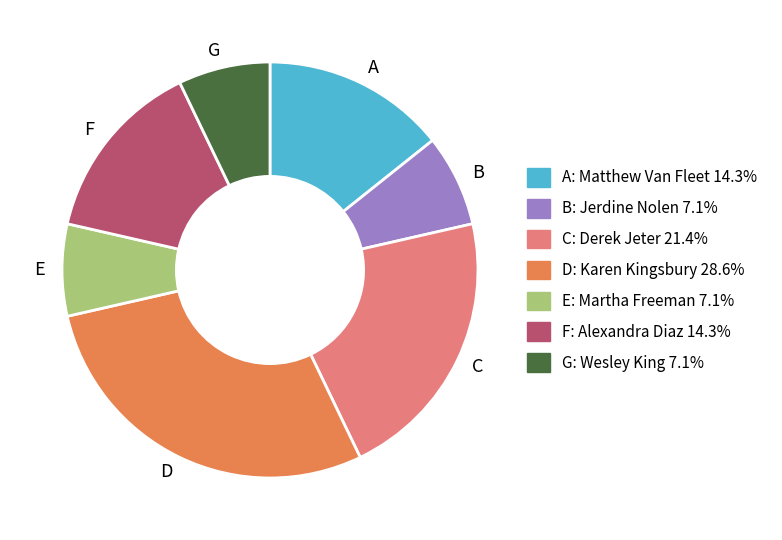

Does A represent more than half of the total?

No